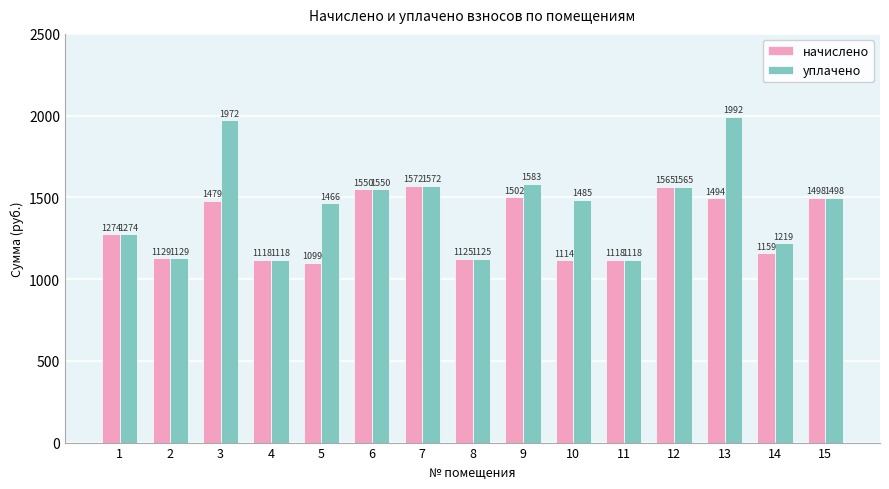

What is the approximate value of начислено at 4?

1117.8